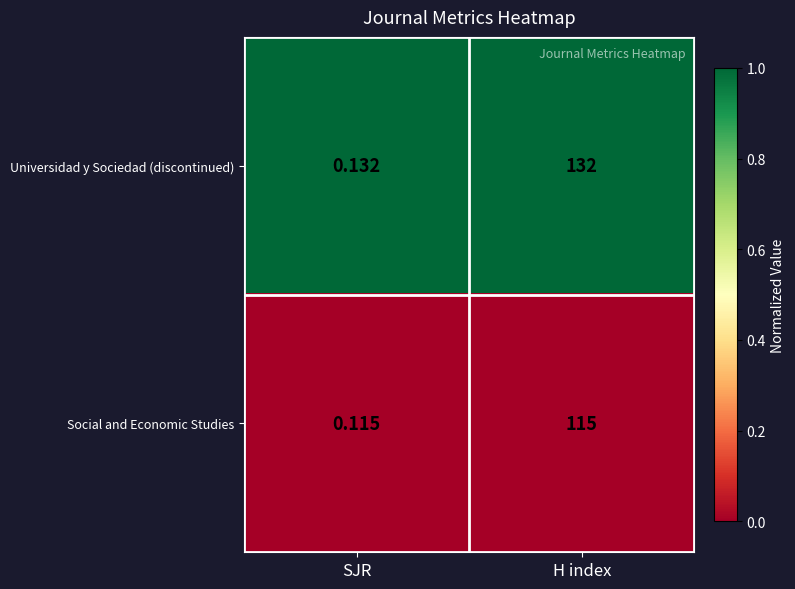

What is the maximum value shown in the chart?

132.0